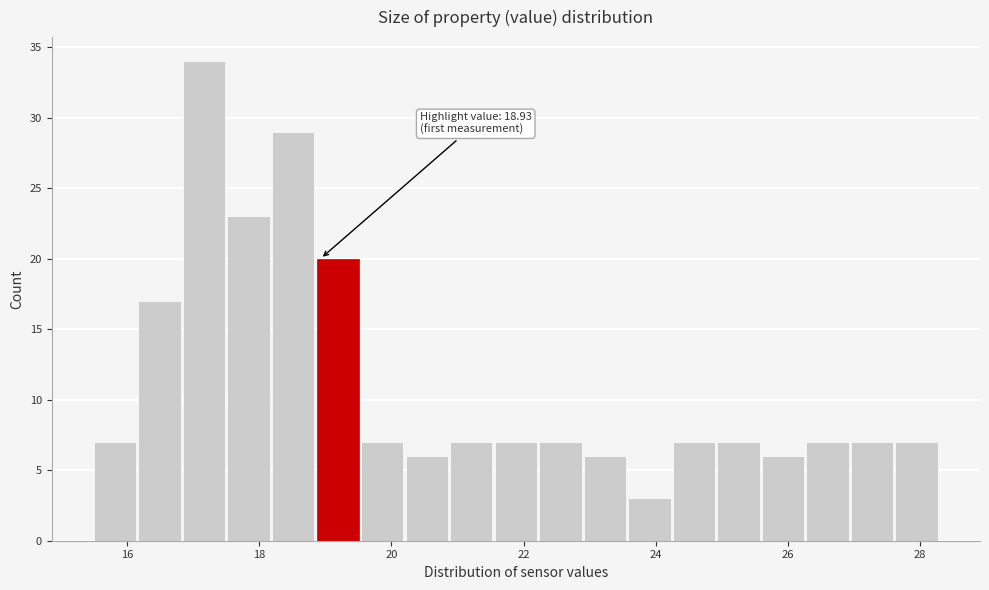

Read against the x-axis, roughly where is the centre of the tallest bar?

17.2